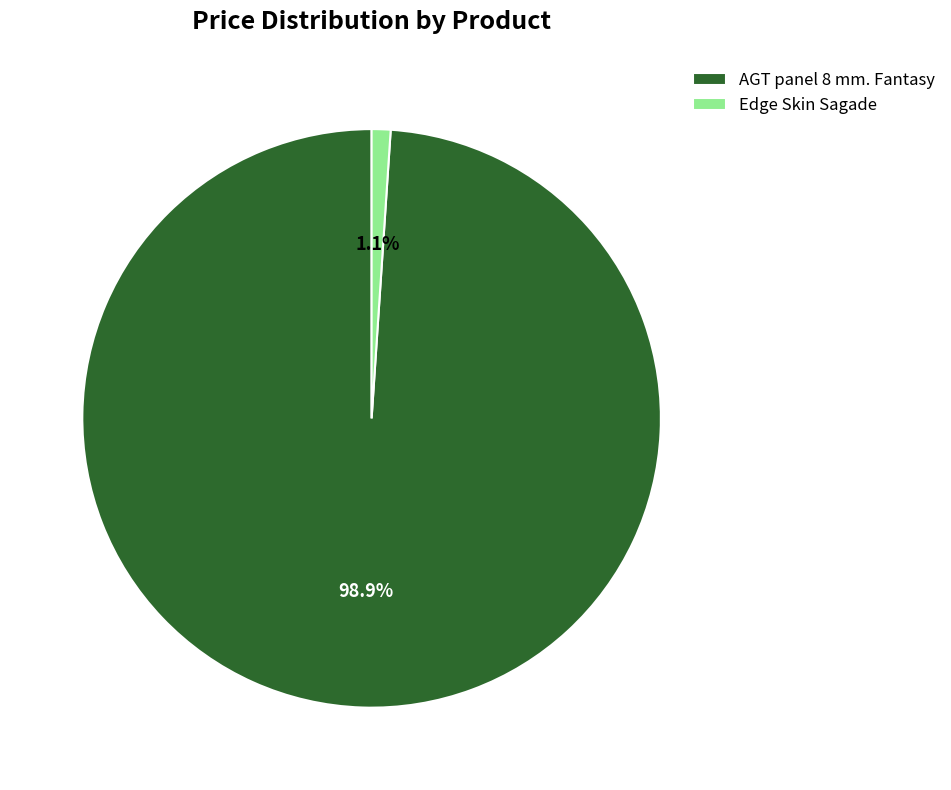

Is the sum of Edge Skin Sagade and AGT panel 8 mm. Fantasy greater than half?

Yes